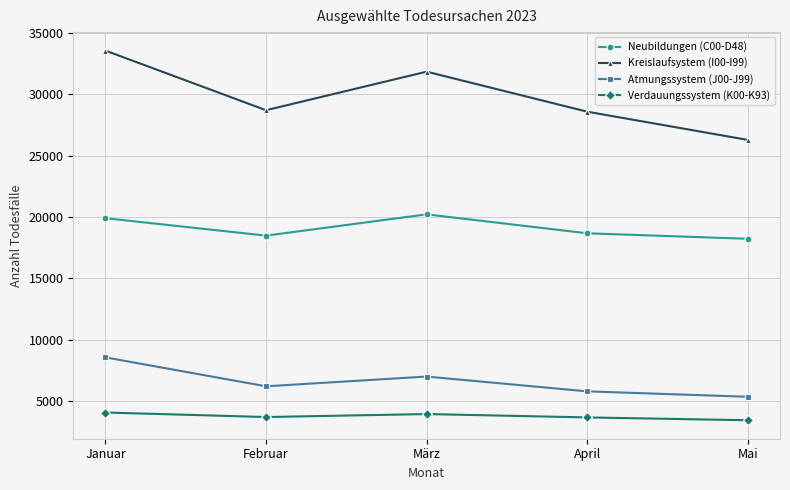

What is the average value of the Atmungssystem (J00-J99) series?

6581